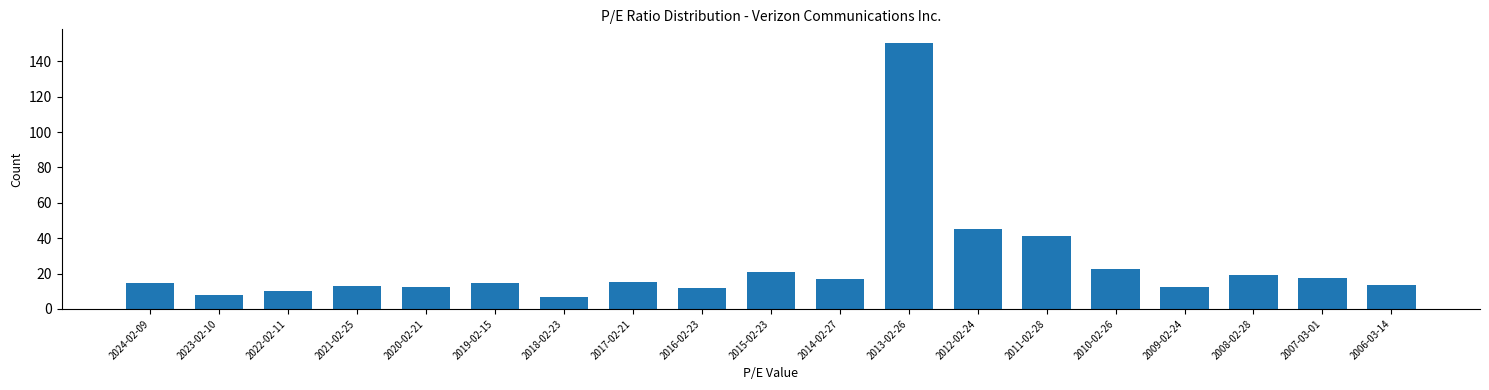

What is the change in value from 2011-02-28 to 2008-02-28?

-21.6